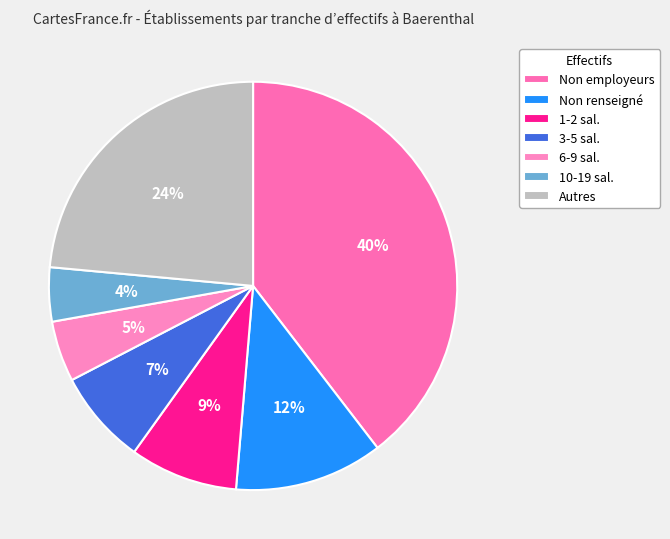

Rank the categories by value from highest to lowest.

Non employeurs, Autres, Non renseigné, 1-2 sal., 3-5 sal., 6-9 sal., 10-19 sal.